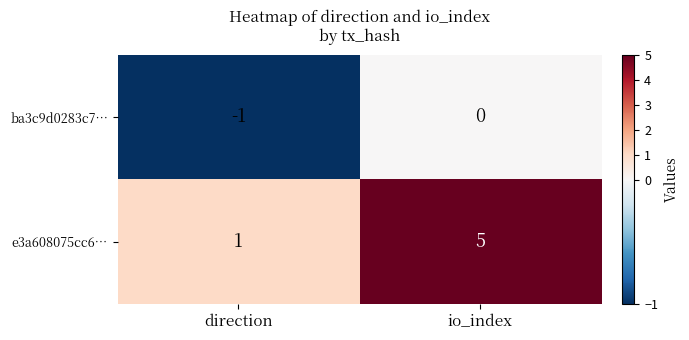

How many data points in ba3c9d0283c7… are less than 0?

1